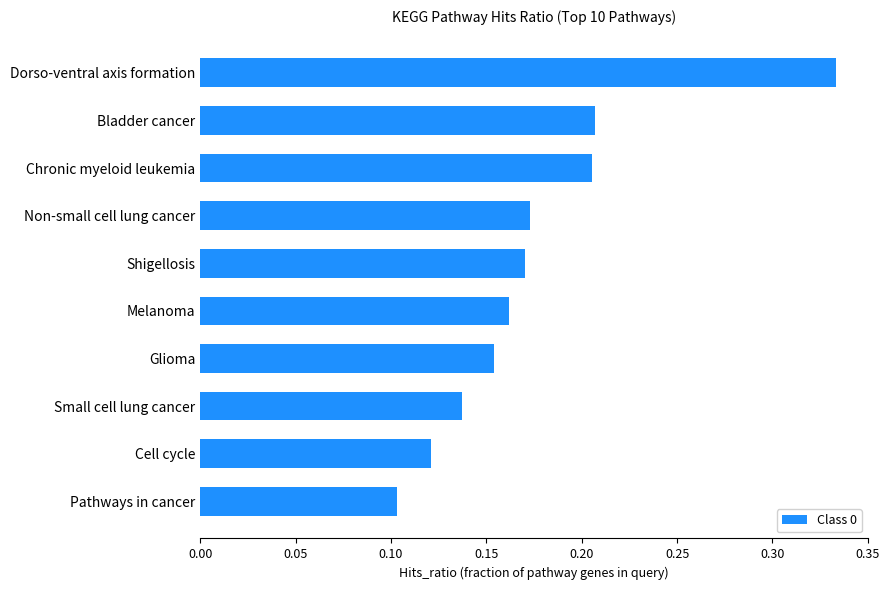

True or false: the data shows 0.1 at Cell cycle.

True